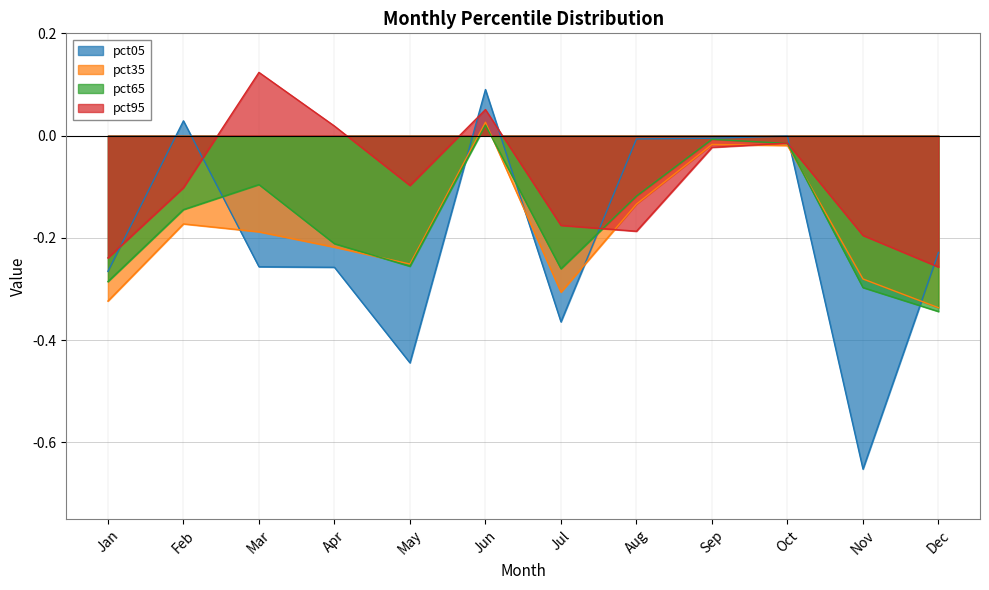

Reading left to right, extract all data points from this chart.

pct05: -0.3	0.0	-0.3	-0.3	-0.4	0.1	-0.4	-0.0	-0.0	-0.0	-0.7	-0.2
pct35: -0.3	-0.2	-0.2	-0.2	-0.3	0.0	-0.3	-0.1	-0.0	-0.0	-0.3	-0.3
pct65: -0.3	-0.1	-0.1	-0.2	-0.3	0.0	-0.3	-0.1	-0.0	-0.0	-0.3	-0.3
pct95: -0.2	-0.1	0.1	0.0	-0.1	0.1	-0.2	-0.2	-0.0	-0.0	-0.2	-0.3